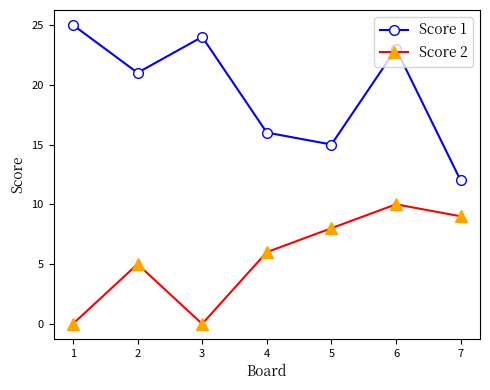

Is it true that Score 2 equals 3 at 5?

False